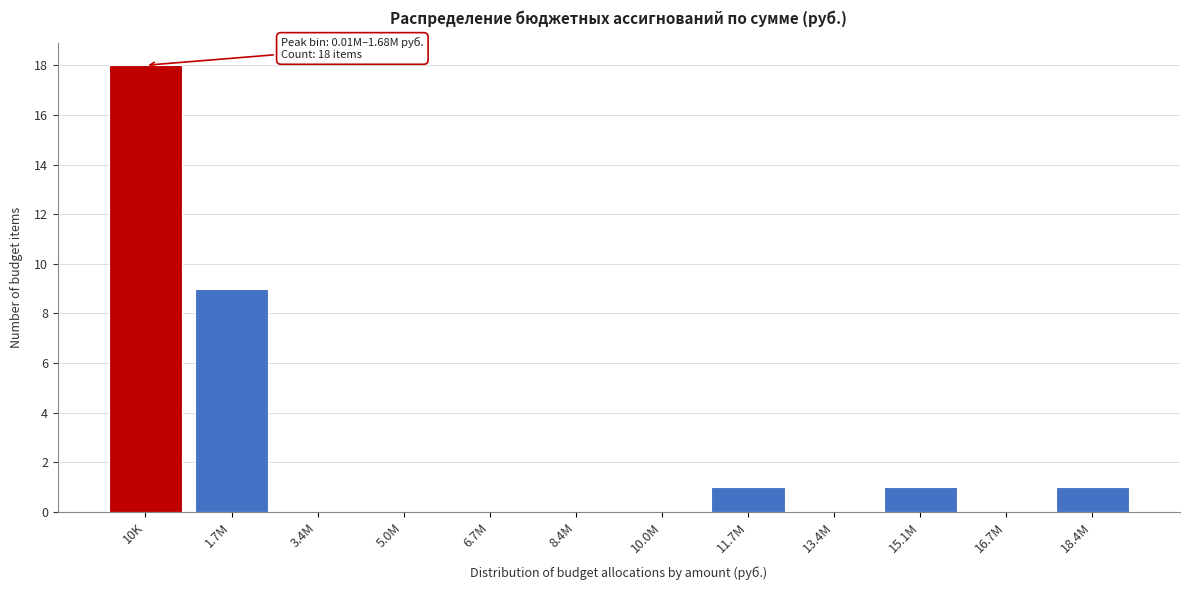

Reading left to right, what are all the values shown in this chart?

10K=18	1.7M=9	3.4M=0	5.0M=0	6.7M=0	8.4M=0	10.0M=0	11.7M=1	13.4M=0	15.1M=1	16.7M=0	18.4M=1